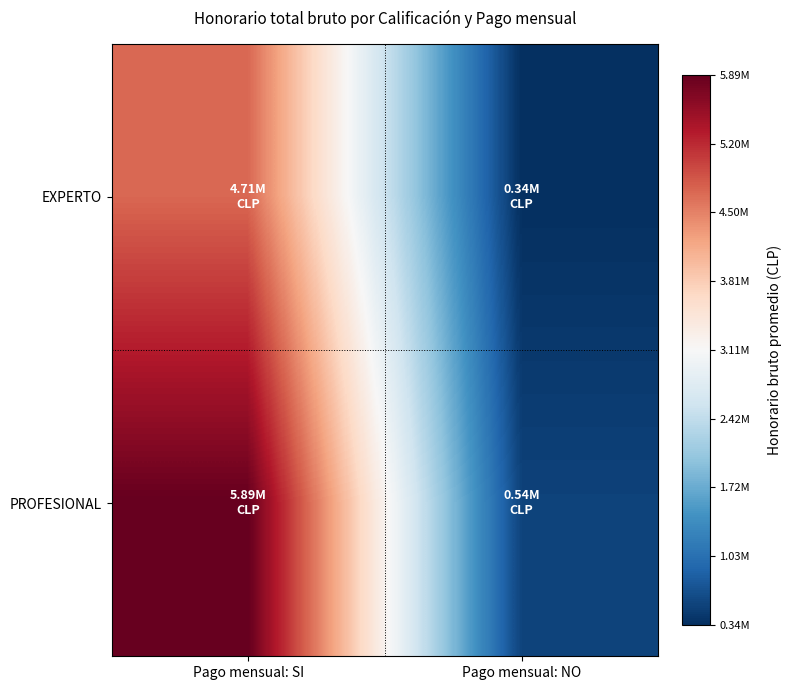

Which series changed the most between Pago mensual: SI and Pago mensual: NO?

PROFESIONAL